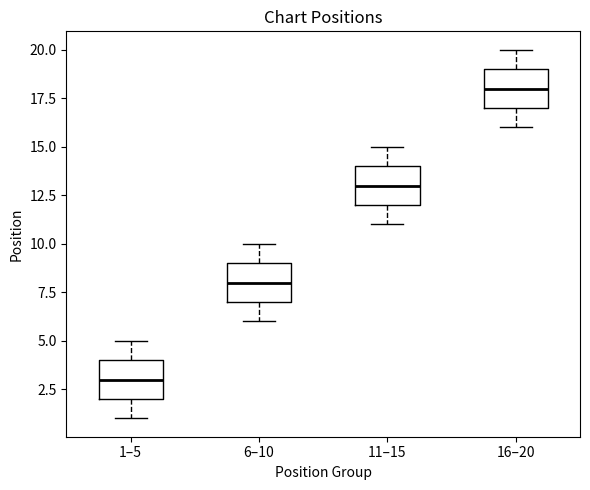

Where does the upper whisker of the box for 6–10 end on the y-axis? The values are not printed on the chart, so give them approximately, as read against the axis.

10